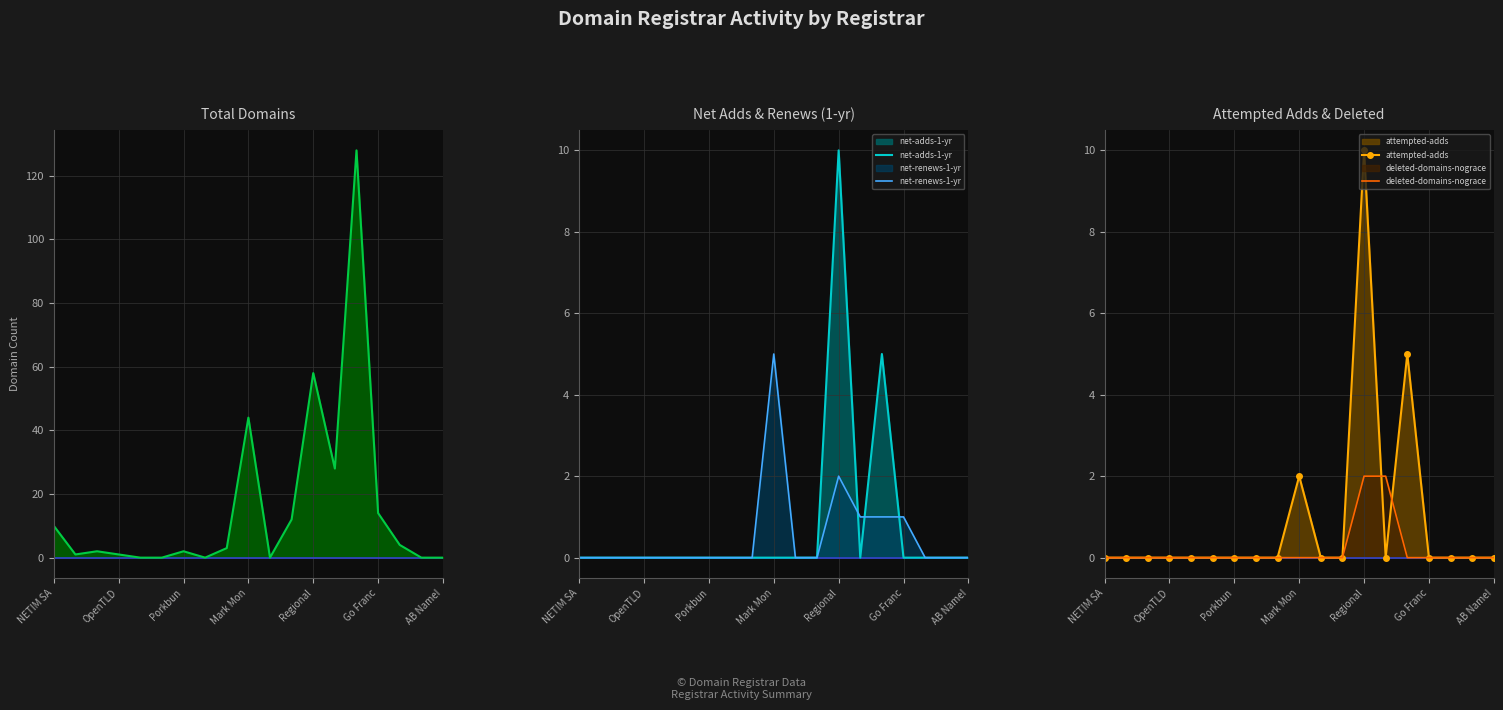

The net-renews-1-yr series shows 1 at Go Franc. True or false?

True